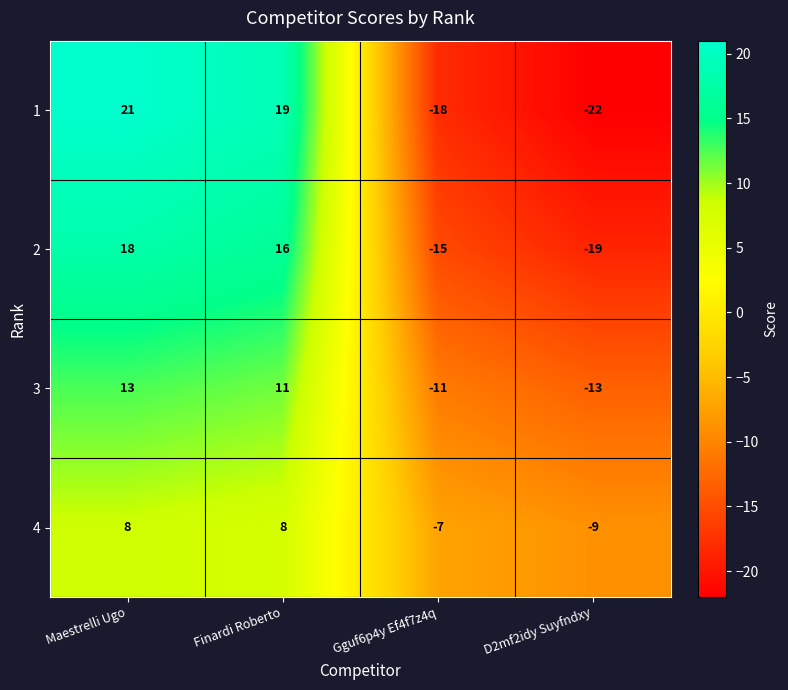

Reading left to right, what are all the values shown in this chart?

1: Maestrelli Ugo=21	Finardi Roberto=19	Gguf6p4y Ef4f7z4q=-18	D2mf2idy Suyfndxy=-22
2: Maestrelli Ugo=18	Finardi Roberto=16	Gguf6p4y Ef4f7z4q=-15	D2mf2idy Suyfndxy=-19
3: Maestrelli Ugo=13	Finardi Roberto=11	Gguf6p4y Ef4f7z4q=-11	D2mf2idy Suyfndxy=-13
4: Maestrelli Ugo=8	Finardi Roberto=8	Gguf6p4y Ef4f7z4q=-7	D2mf2idy Suyfndxy=-9